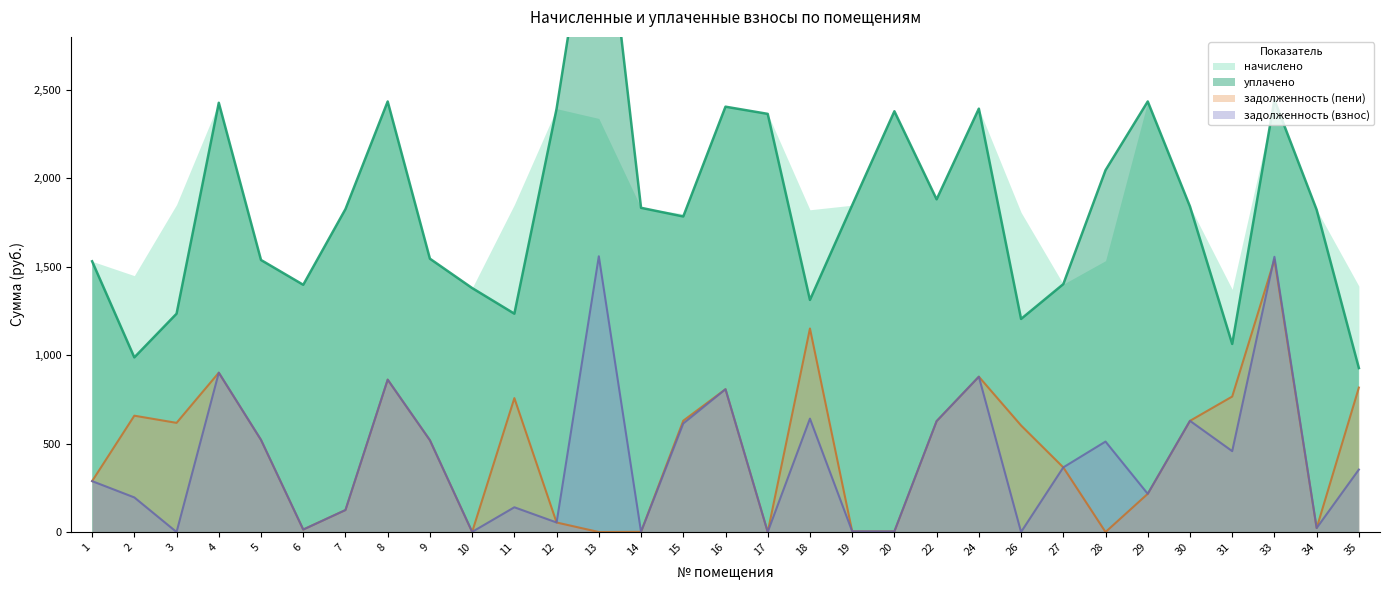

The value of задолженность (пени) at 2 is 657.5. True or false?

True